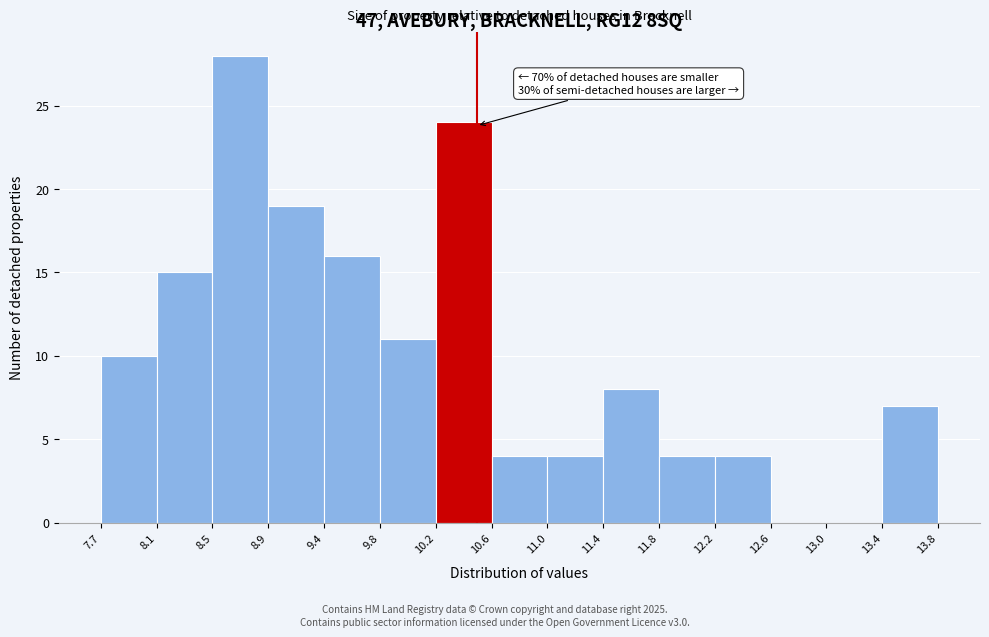

Over which range of the x-axis is the bar tallest?

8.5 to 8.9